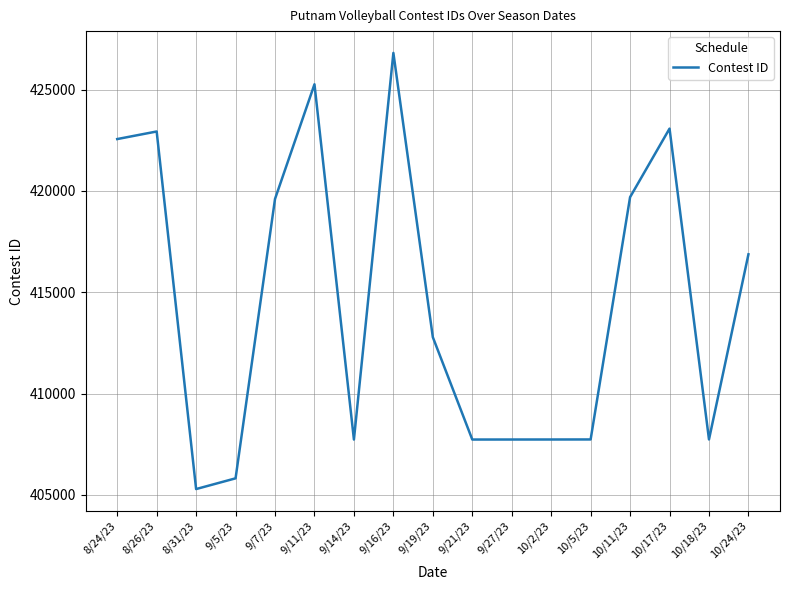

The chart shows a value of 612614 at 9/11/23. True or false?

False